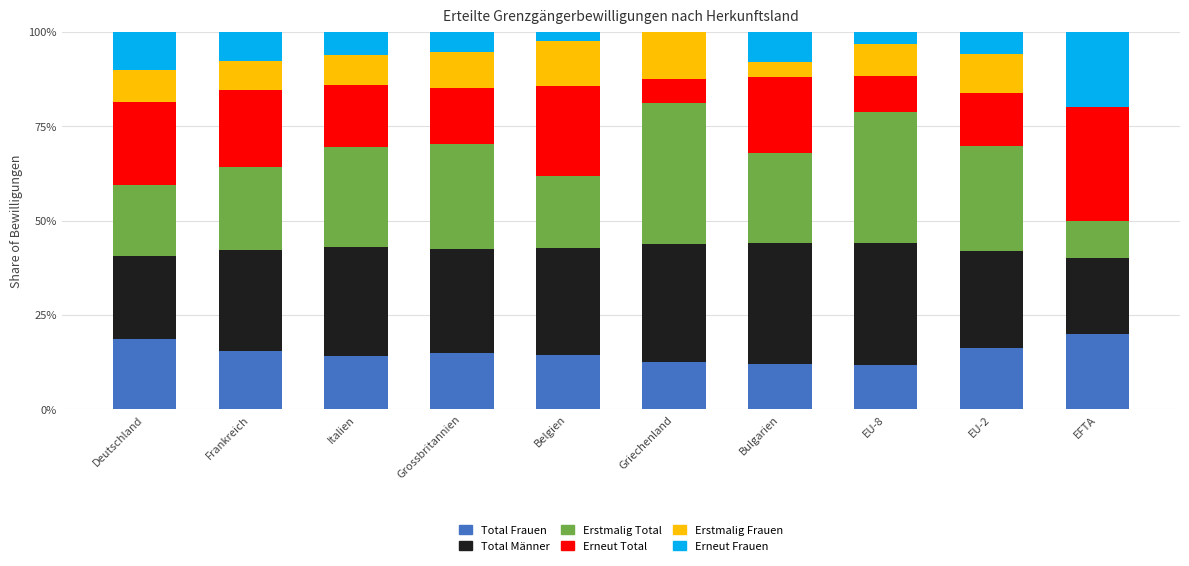

What is the maximum value for Total Frauen?

20.0